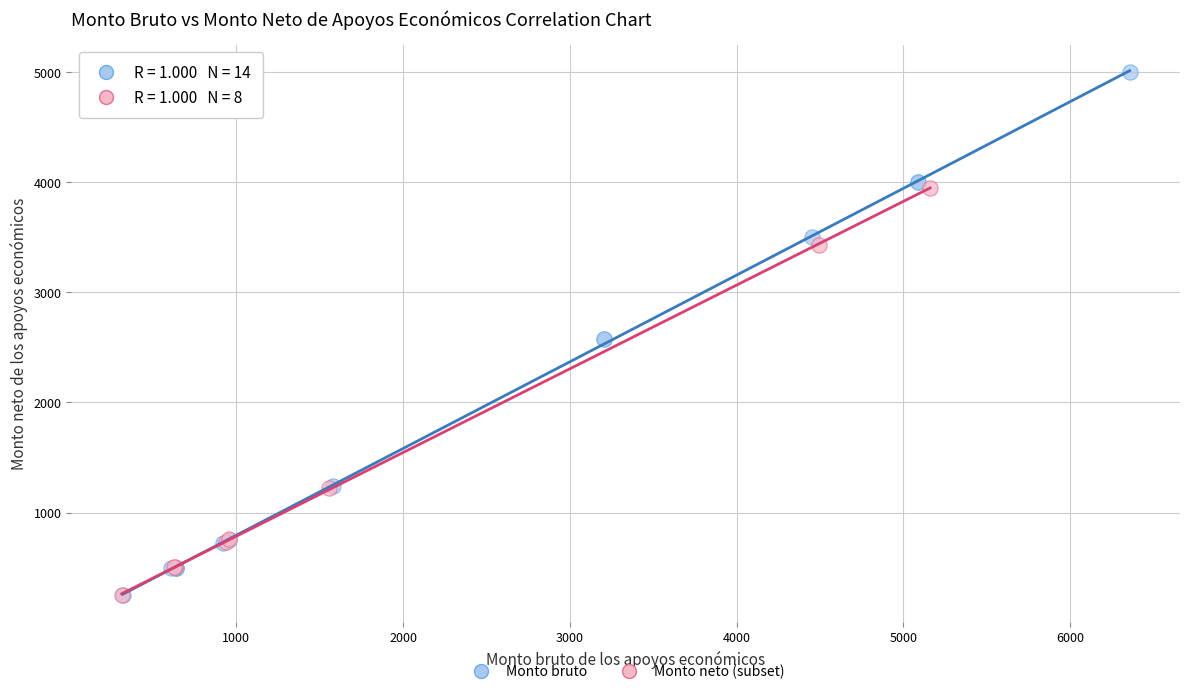

Which series contains the highest Y value?

Monto bruto